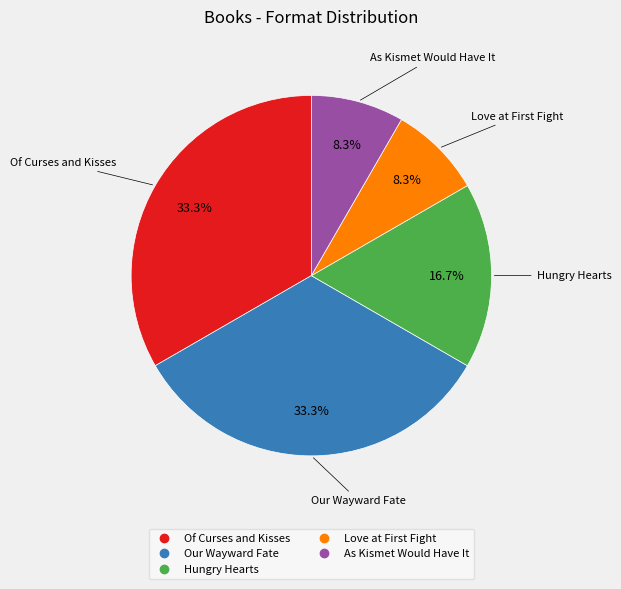

Do Hungry Hearts and As Kismet Would Have It together represent more than half of the pie?

No